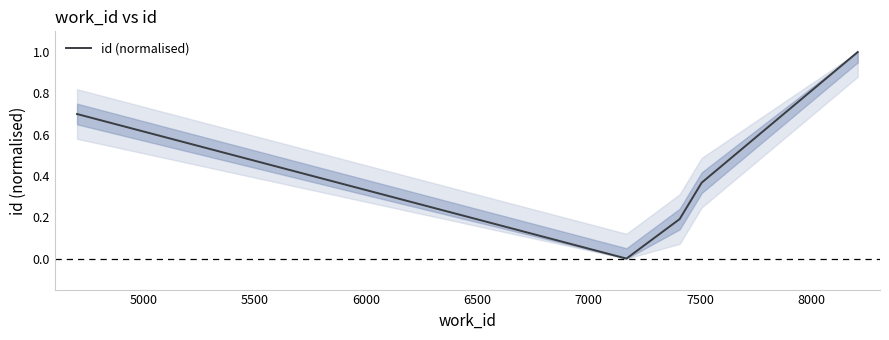

What is the sum of all values?

2.3